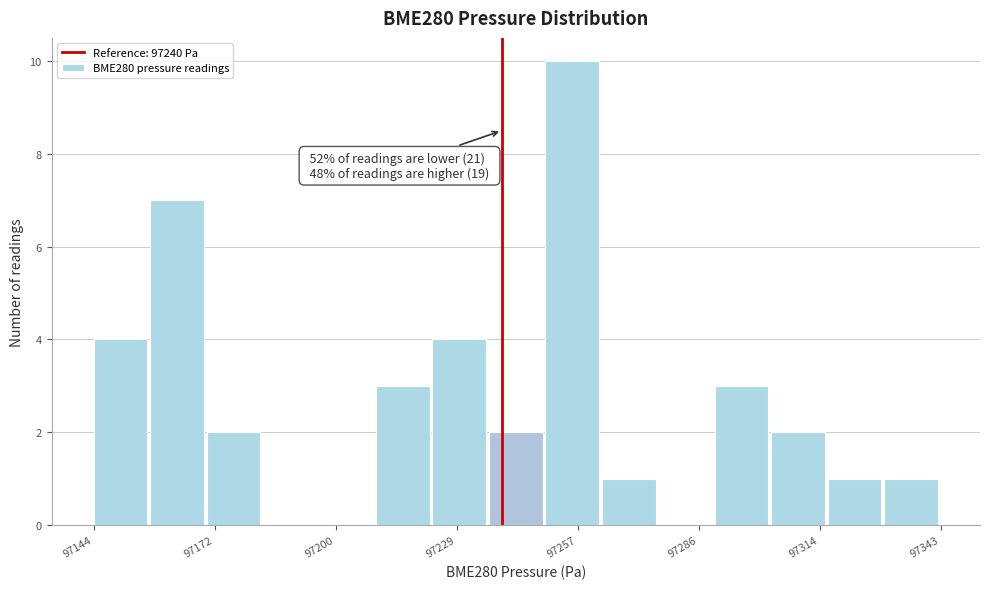

Around what value on the x-axis is the tallest bar? Give the approximate position of its centre, as read against the axis.

97255